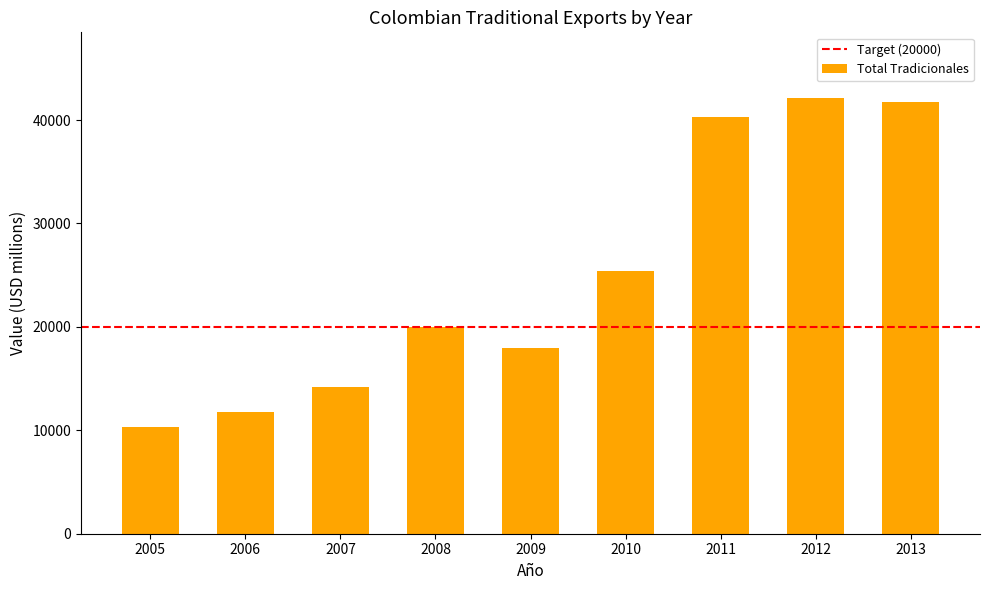

What is the greatest value displayed?

42155.3